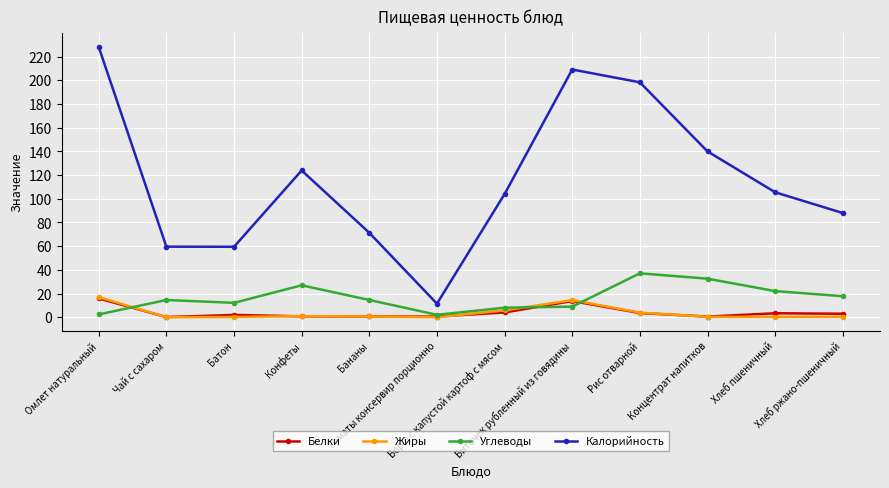

What is the value of the Калорийность point at the 9th from the left?

198.3